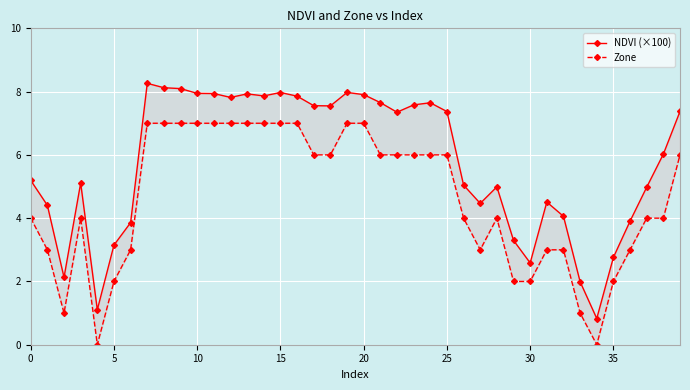

How many interior local valleys does the NDVI (×100) series have?

9